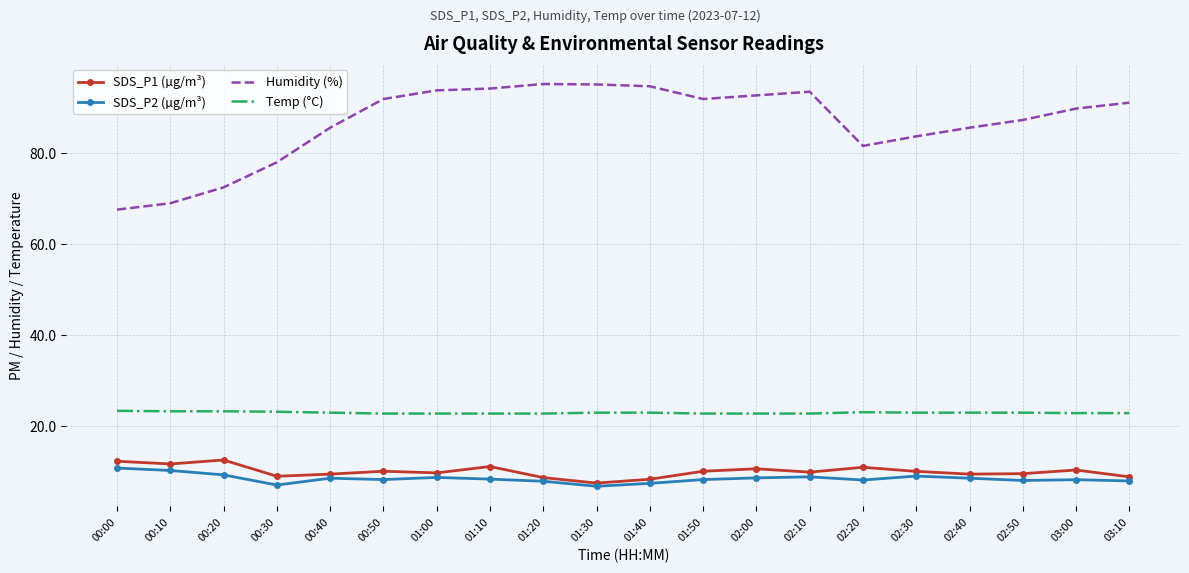

How many series are shown in this chart?

4